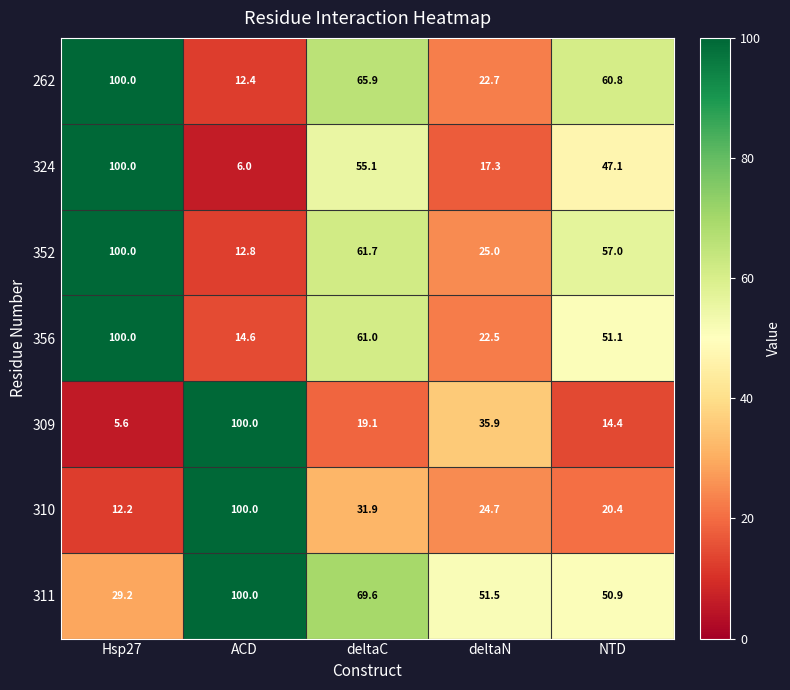

At which label does 352 reach its minimum?

ACD